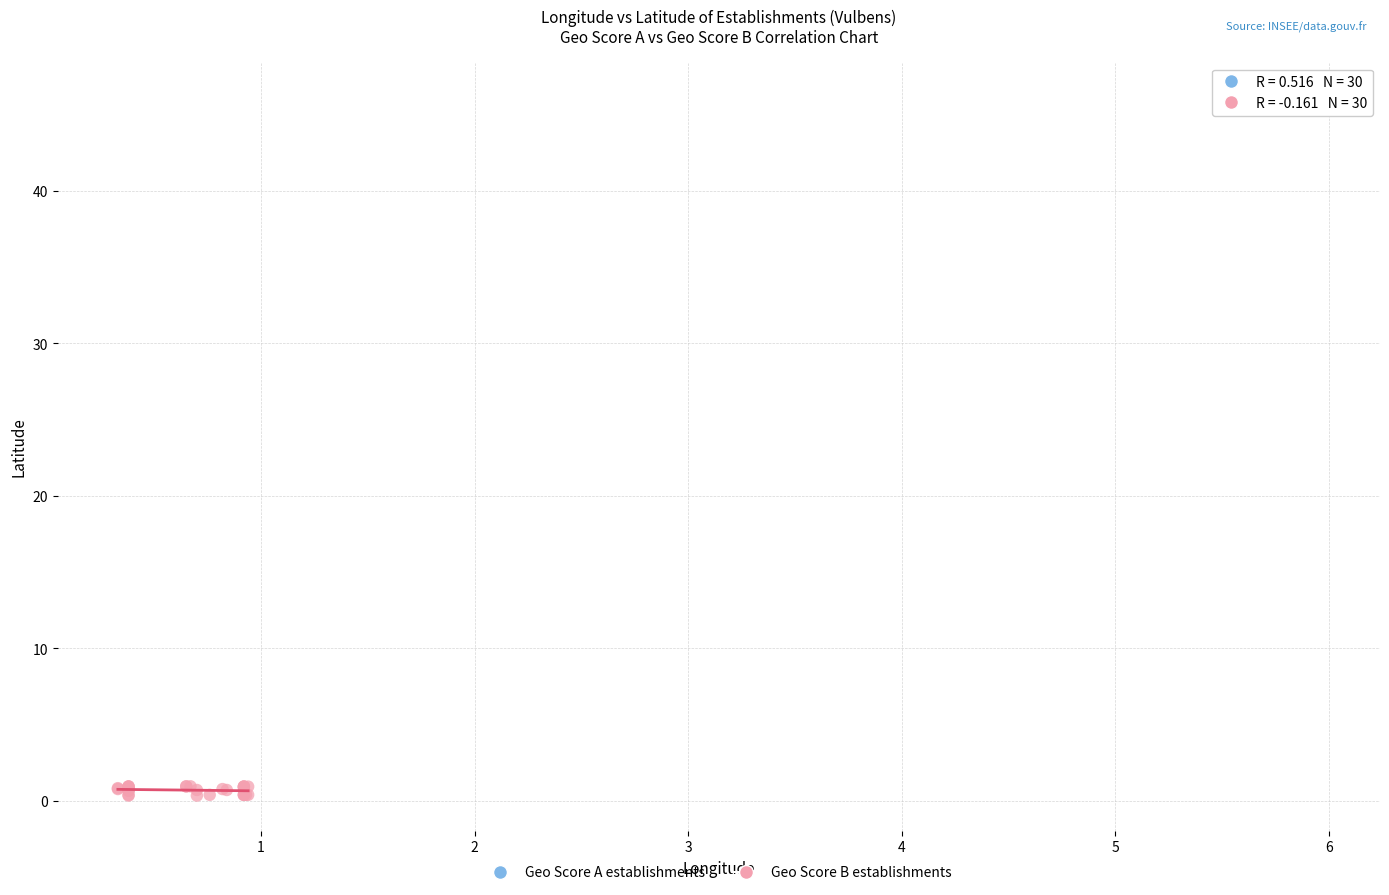

Which series reaches the minimum Y coordinate?

Geo Score B establishments